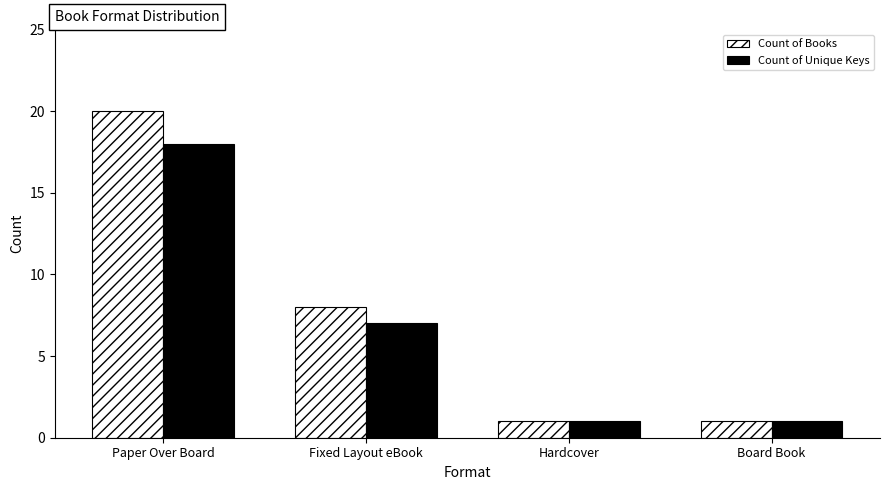

Reading right to left, extract all data points from this chart.

Count of Books: 1	1	8	20
Count of Unique Keys: 1	1	7	18